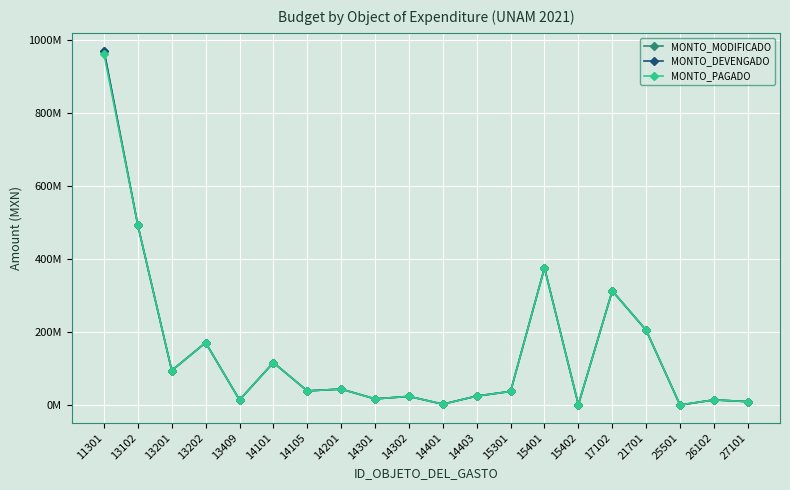

Does the chart have visible grid lines?

Yes